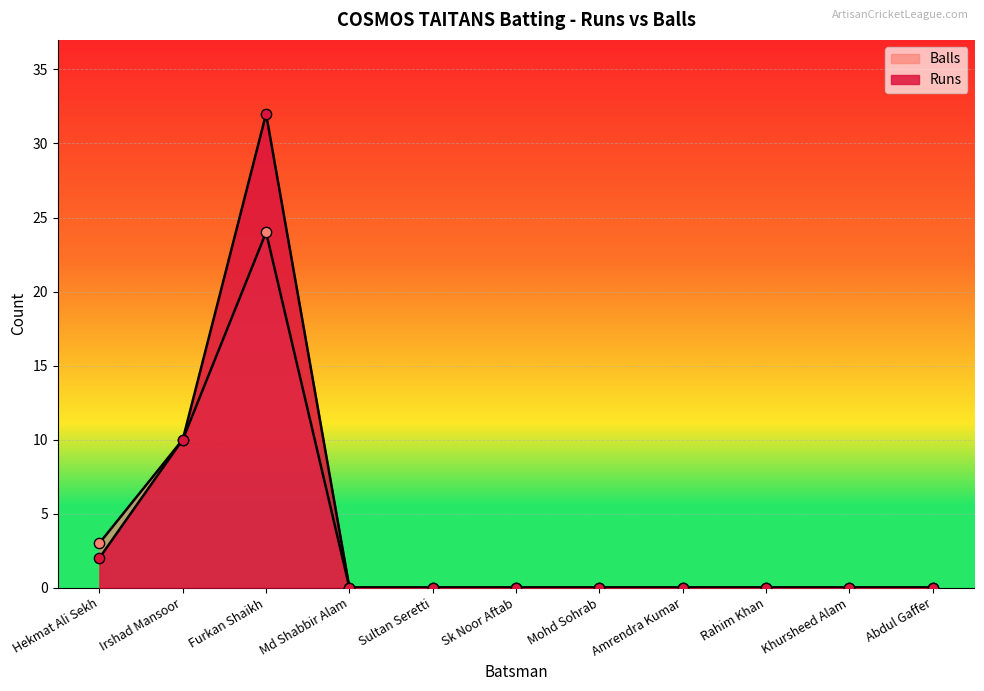

Which series reaches the minimum Y coordinate?

Runs